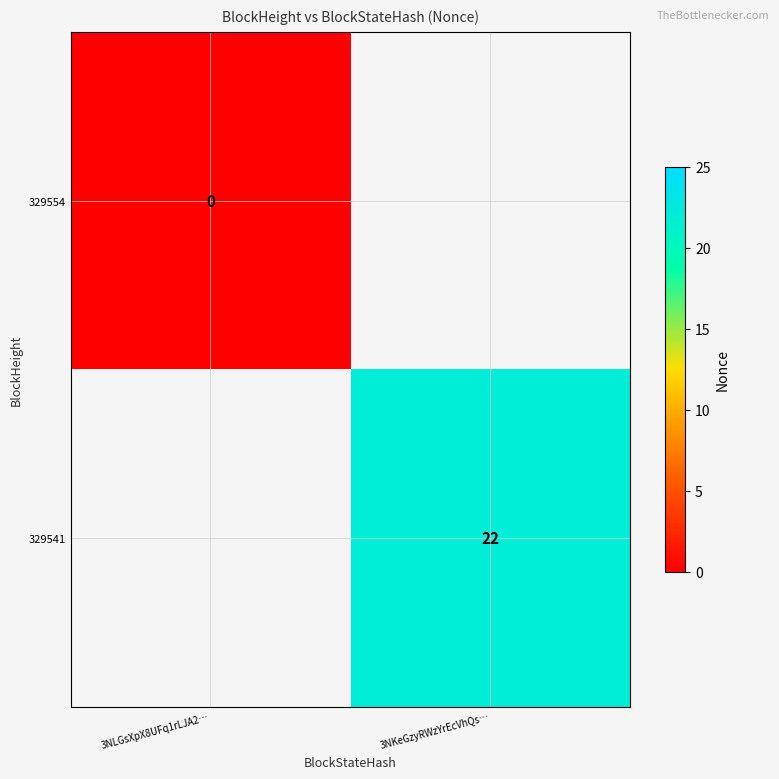

The value of 329541 at 3NKeGzyRWzYrEcVhQs… is 22. True or false?

True